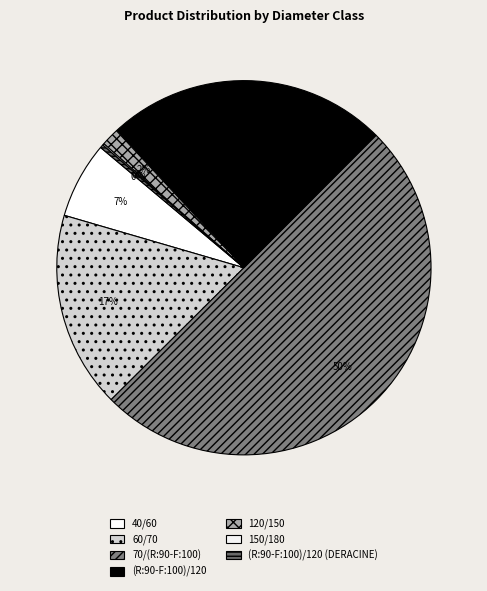

To the nearest percent, what percentage of the pie is 40/60?

7%